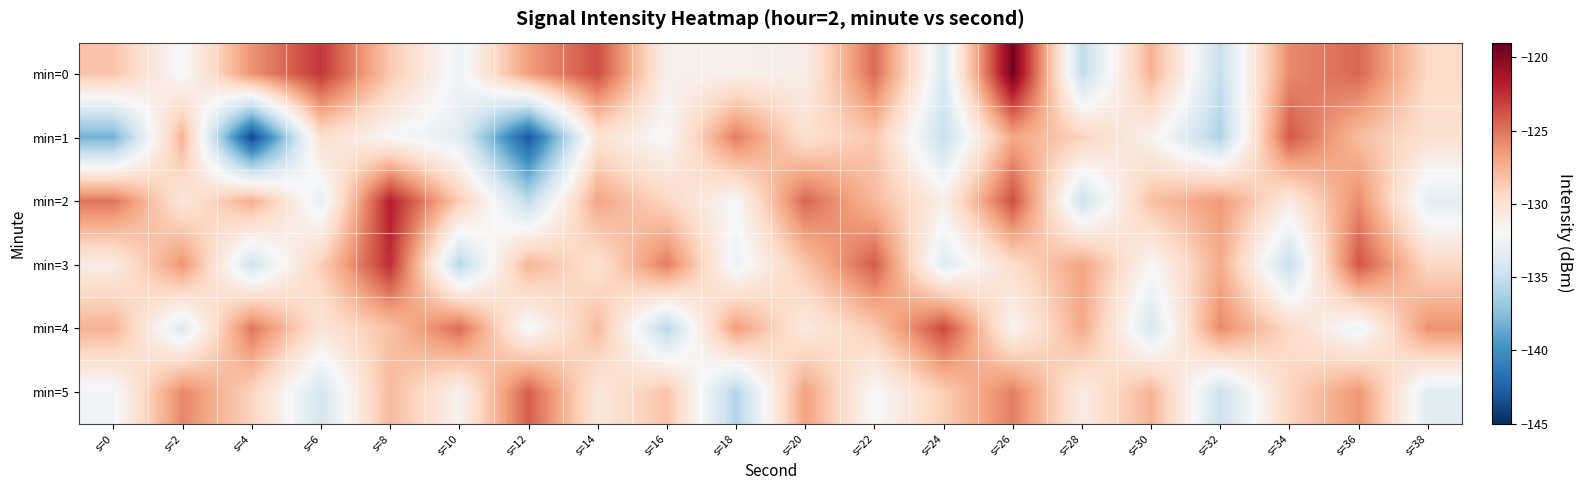

Reading left to right, extract all data points from this chart.

min=0: s=0=-128.3	s=2=-132.2	s=4=-126.2	s=6=-122.7	s=8=-128.5	s=10=-132.6	s=12=-126.6	s=14=-123.6	s=16=-131.3	s=18=-131.4	s=20=-131.1	s=22=-124.7	s=24=-133.9	s=26=-119.4	s=28=-135.3	s=30=-127.5	s=32=-135.0	s=34=-125.8	s=36=-124.5	s=38=-129.5
min=1: s=0=-138.2	s=2=-127.5	s=4=-143.8	s=6=-129.8	s=8=-131.9	s=10=-133.4	s=12=-143.0	s=14=-130.2	s=16=-132.1	s=18=-125.3	s=20=-130.0	s=22=-128.5	s=24=-135.0	s=26=-127.0	s=28=-129.0	s=30=-131.5	s=32=-136.0	s=34=-124.0	s=36=-128.0	s=38=-130.0
min=2: s=0=-125.0	s=2=-130.5	s=4=-127.3	s=6=-133.1	s=8=-121.8	s=10=-128.7	s=12=-135.4	s=14=-126.9	s=16=-129.3	s=18=-132.0	s=20=-124.5	s=22=-127.8	s=24=-131.2	s=26=-123.6	s=28=-134.7	s=30=-128.1	s=32=-126.4	s=34=-130.8	s=36=-125.9	s=38=-133.3
min=3: s=0=-131.0	s=2=-126.2	s=4=-134.5	s=6=-128.9	s=8=-122.4	s=10=-135.7	s=12=-127.6	s=14=-130.1	s=16=-125.3	s=18=-132.8	s=20=-128.4	s=22=-124.1	s=24=-133.6	s=26=-129.7	s=28=-126.8	s=30=-131.9	s=32=-127.2	s=34=-135.1	s=36=-123.8	s=38=-129.4
min=4: s=0=-127.5	s=2=-133.8	s=4=-125.1	s=6=-130.4	s=8=-128.2	s=10=-124.7	s=12=-132.3	s=14=-127.9	s=16=-135.6	s=18=-126.5	s=20=-130.9	s=22=-128.6	s=24=-123.4	s=26=-131.7	s=28=-127.1	s=30=-134.2	s=32=-125.8	s=34=-129.5	s=36=-132.7	s=38=-126.1
min=5: s=0=-132.4	s=2=-125.7	s=4=-129.1	s=6=-134.3	s=8=-127.8	s=10=-131.5	s=12=-124.2	s=14=-130.6	s=16=-128.3	s=18=-135.9	s=20=-126.7	s=22=-132.1	s=24=-128.8	s=26=-125.4	s=28=-131.0	s=30=-127.5	s=32=-134.8	s=34=-129.2	s=36=-126.3	s=38=-133.5